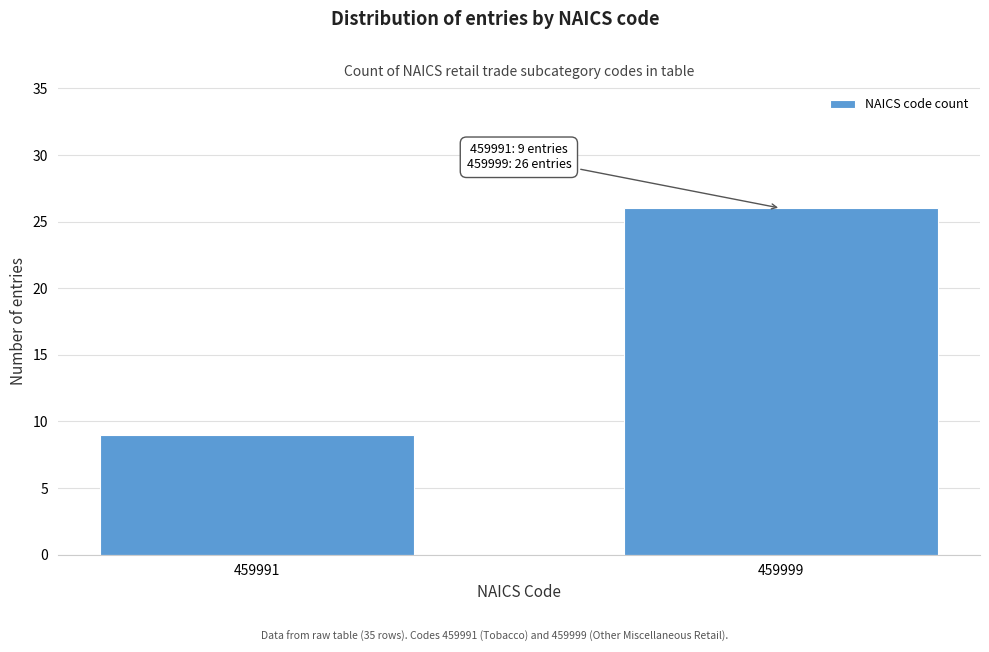

Reading left to right, extract all data points from this chart.

9	26